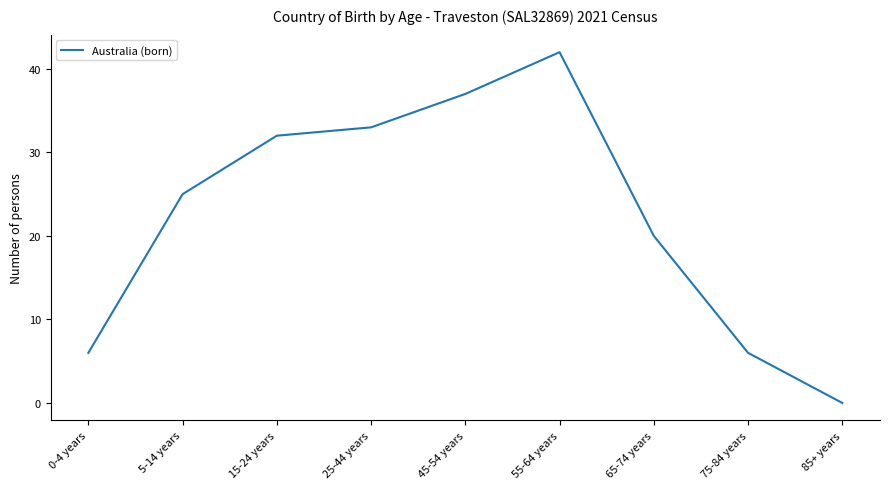

True or false: there are more than 2 points higher than both neighbors.

False